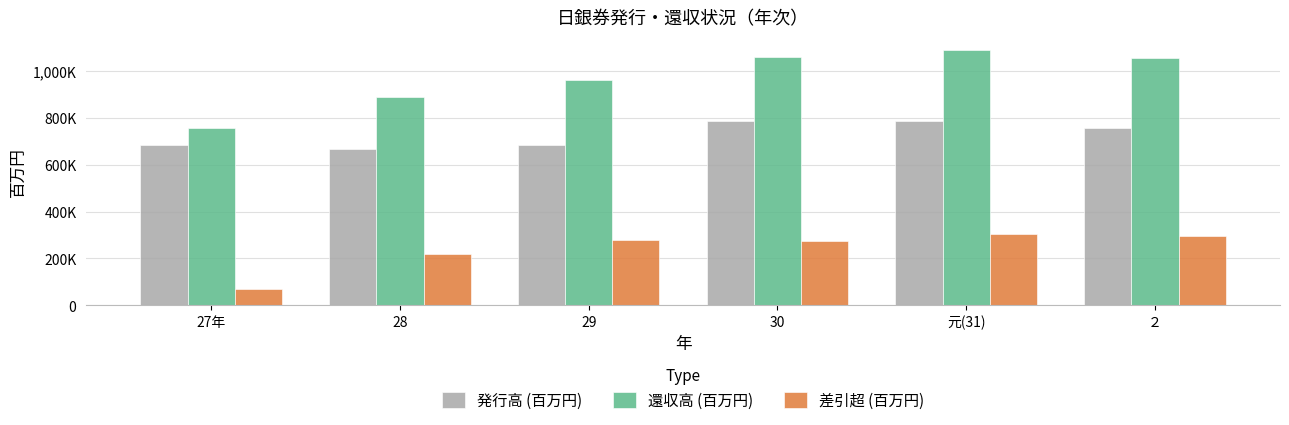

Where does the 差引超 (百万円) series first go above 278100?

元(31)